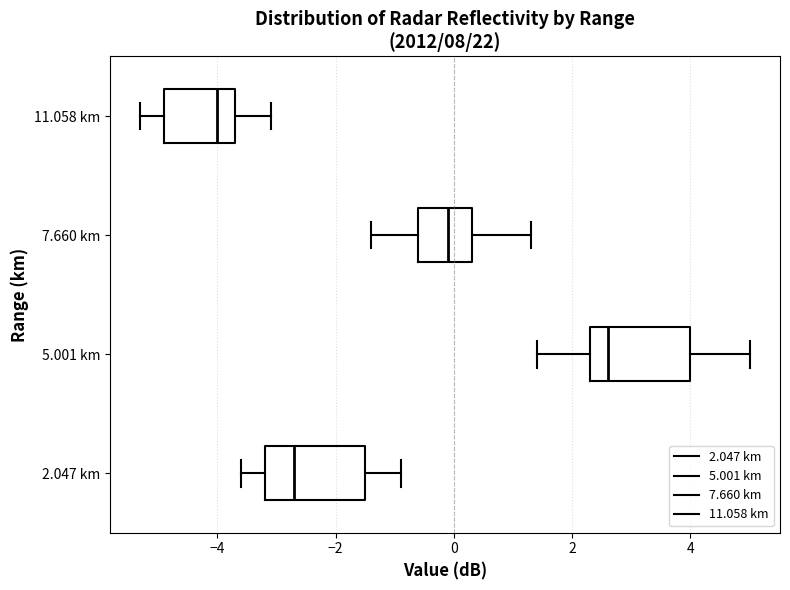

Which box's median line is the furthest to the right?

5.001 km